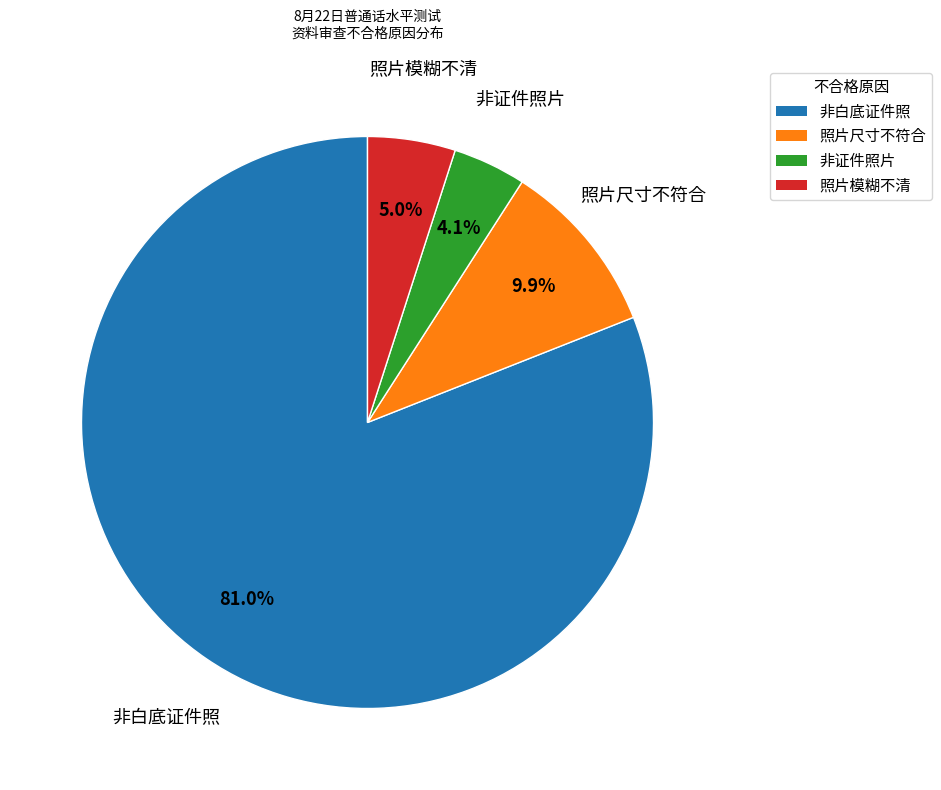

Is the sum of 非证件照片 and 照片模糊不清 greater than half?

No